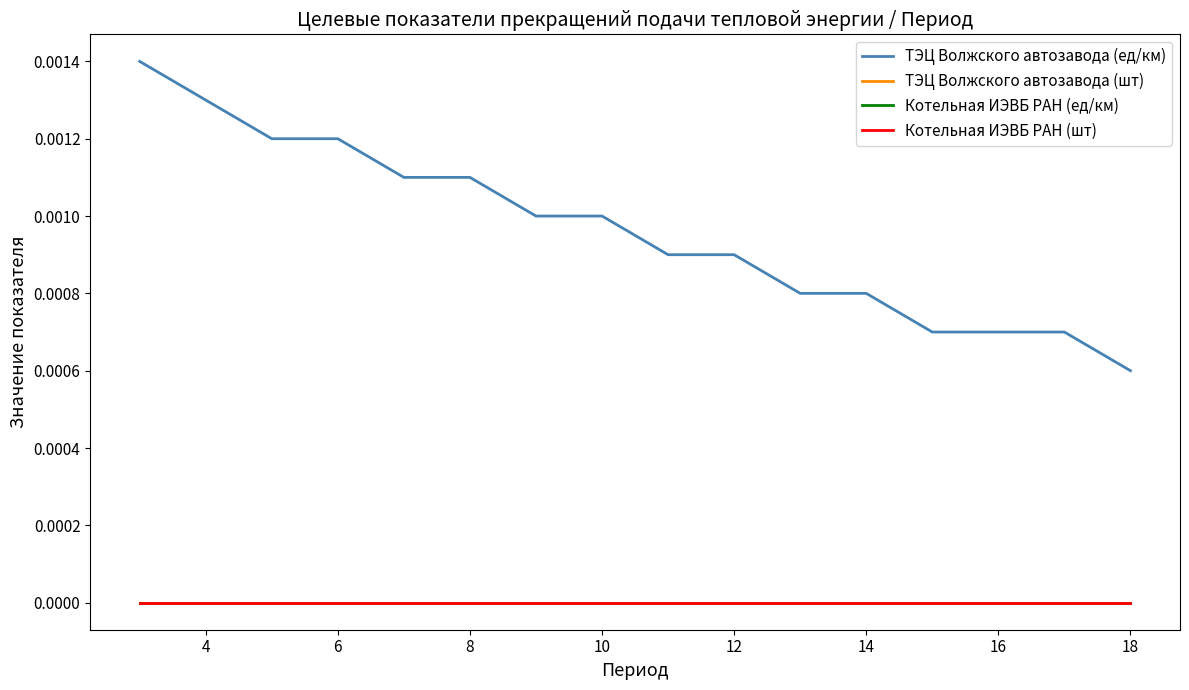

True or false: Котельная ИЭВБ РАН (ед/км) has more than 2 points higher than both neighbors.

False